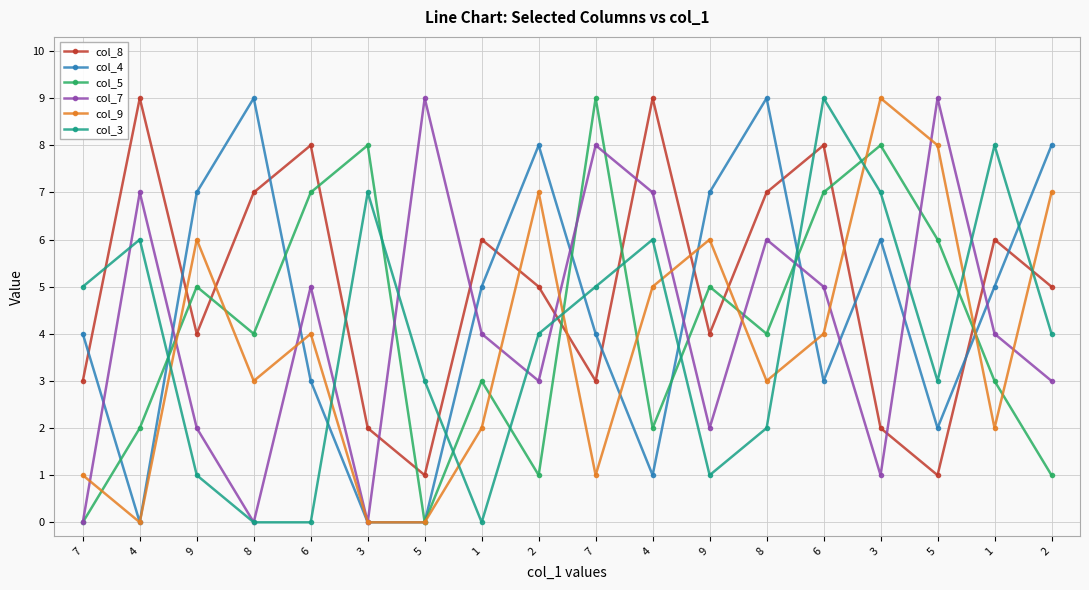

Count the number of categories in the chart.

18